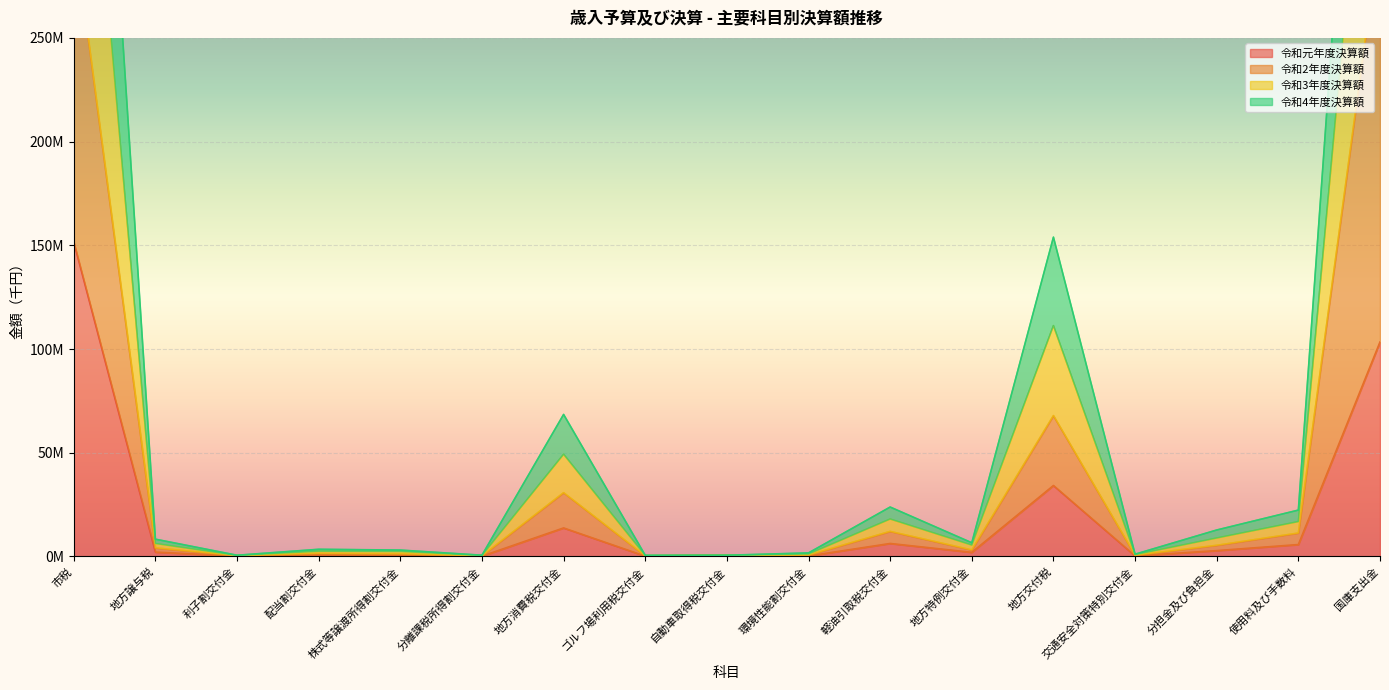

Rank the categories by 令和3年度決算額 value from highest to lowest.

市税, 国庫支出金, 地方交付税, 地方消費税交付金, 軽油引取税交付金, 使用料及び手数料, 分担金及び負担金, 地方譲与税, 地方特例交付金, 配当割交付金, 株式等譲渡所得割交付金, 環境性能割交付金, 交通安全対策特別交付金, 分離課税所得割交付金, 利子割交付金, 自動車取得税交付金, ゴルフ場利用税交付金